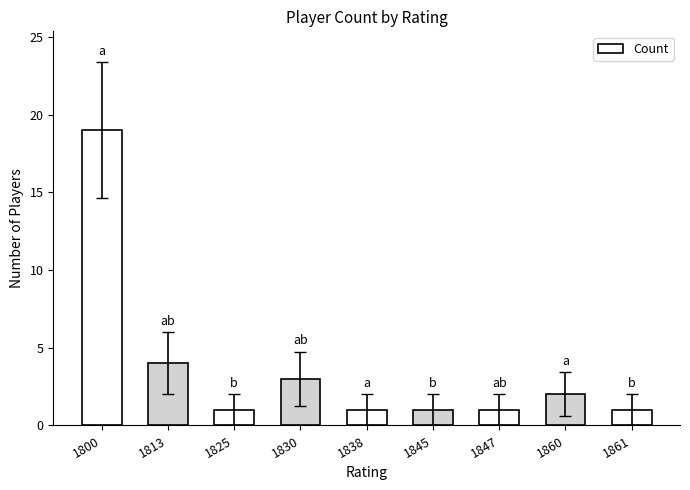

The value at 1825 is 0. True or false?

False